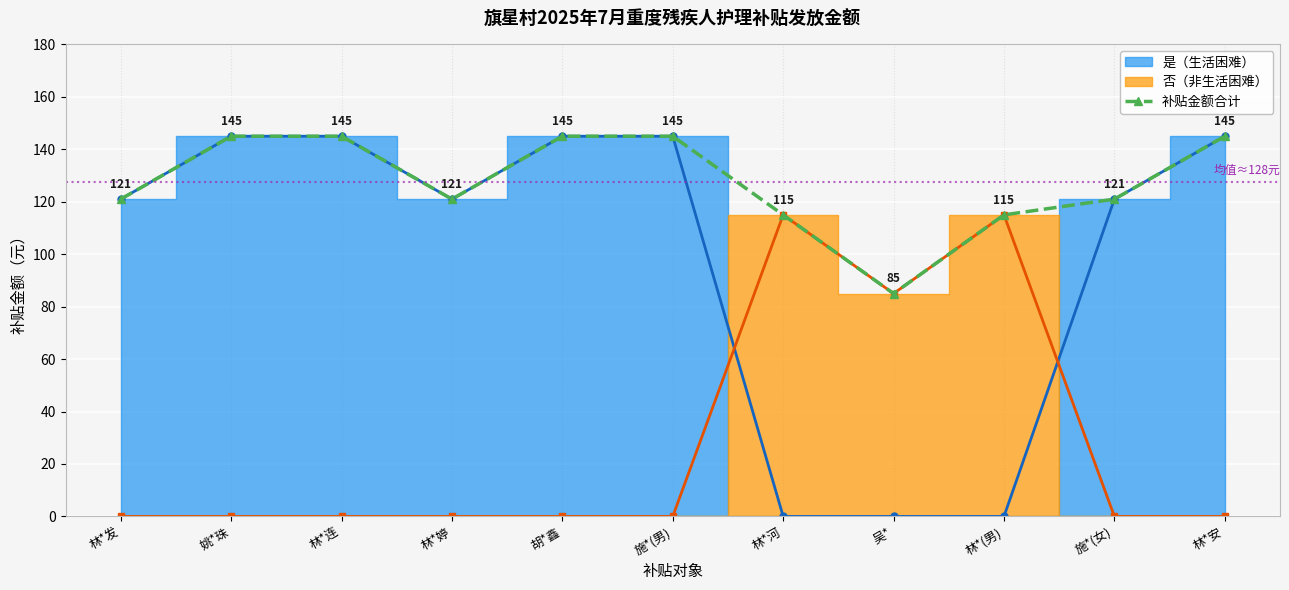

What position from the left is 姚*珠?

2